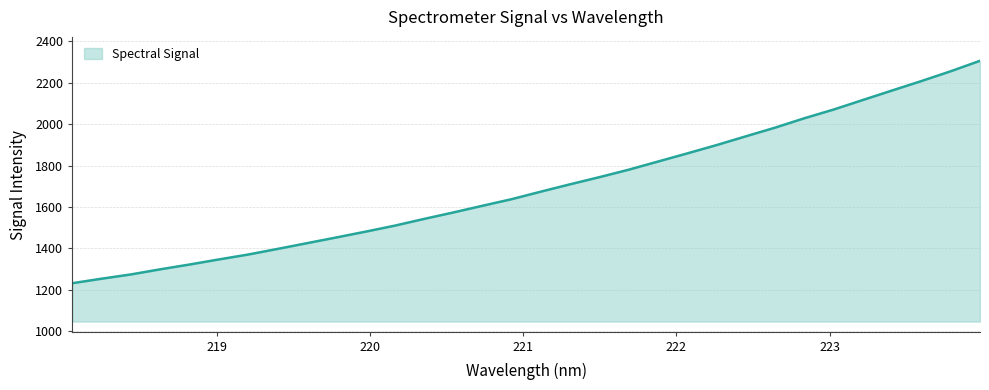

How many series are shown in this chart?

1